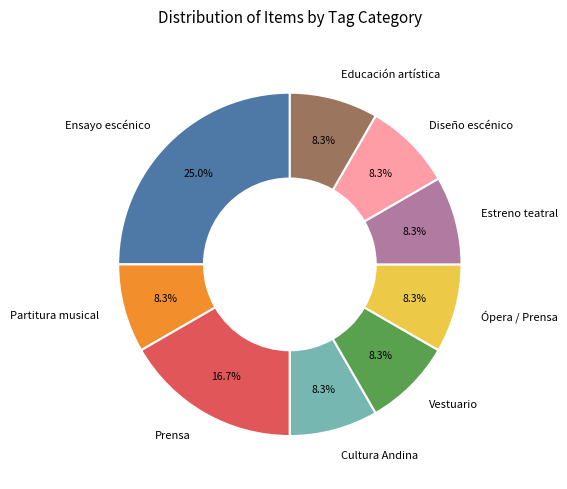

Which category has the biggest portion of the pie?

Ensayo escénico